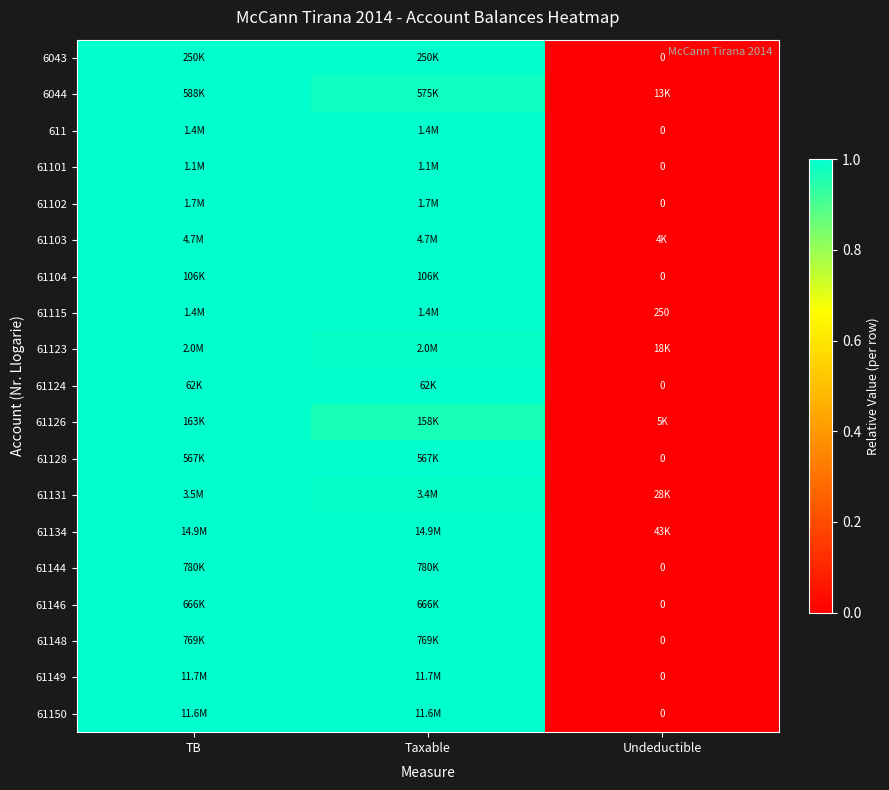

How many series are shown in this chart?

19